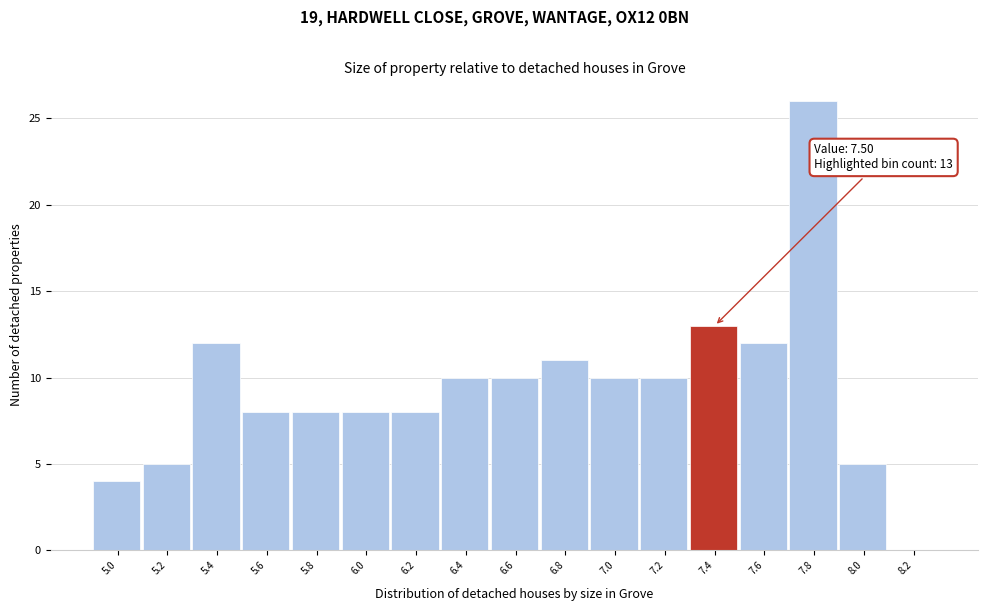

Reading left to right, transcribe all the data shown in this chart.

5.0=4	5.2=5	5.4=12	5.6=8	5.8=8	6.0=8	6.2=8	6.4=10	6.6=10	6.8=11	7.0=10	7.2=10	7.4=13	7.6=12	7.8=26	8.0=5	8.2=0